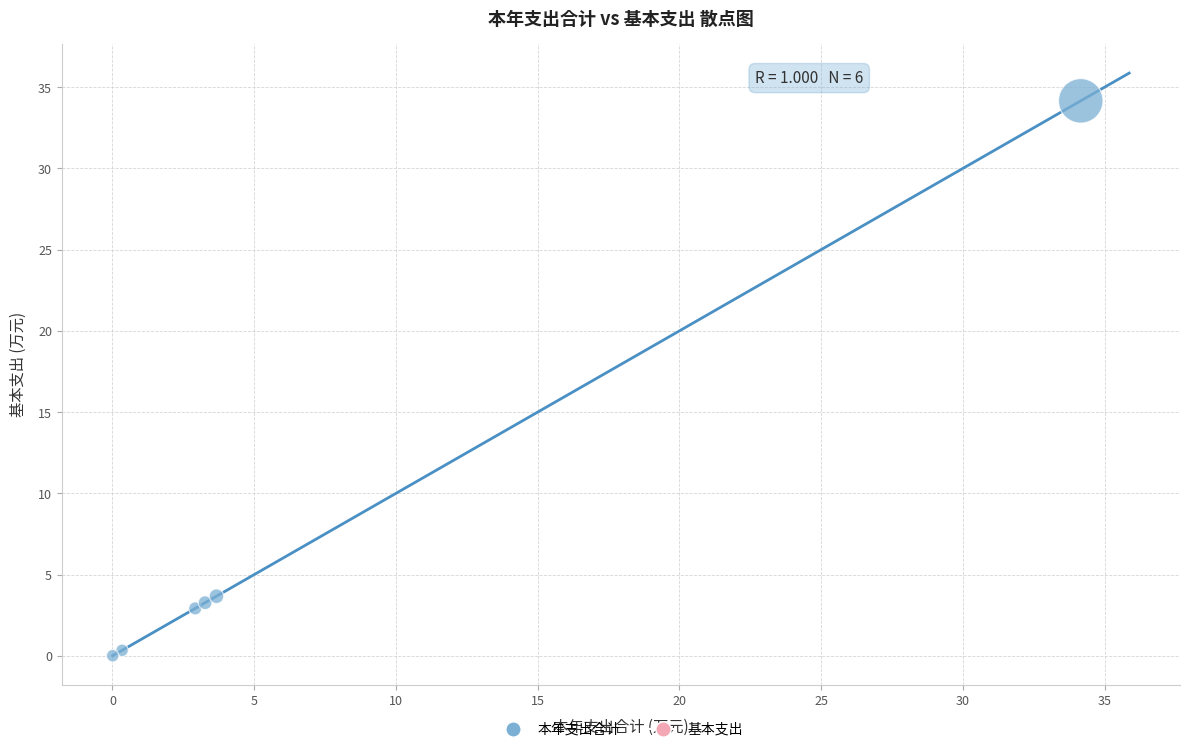

What Y value in the scatter plot is closest to 17?

3.7